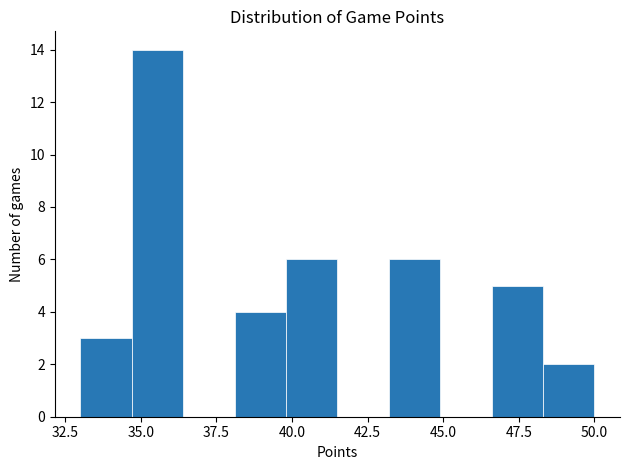

Read against the x-axis, roughly where is the centre of the tallest bar?

35.5